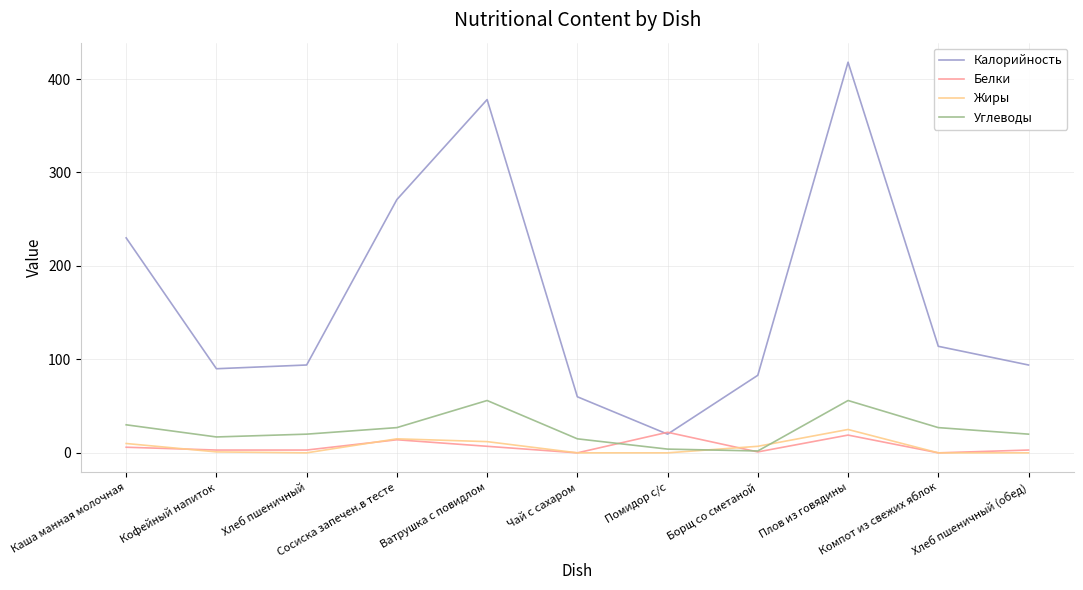

Is the value of Углеводы at Каша манная молочная greater than the value of Жиры at Сосиска запечен.в тесте?

Yes